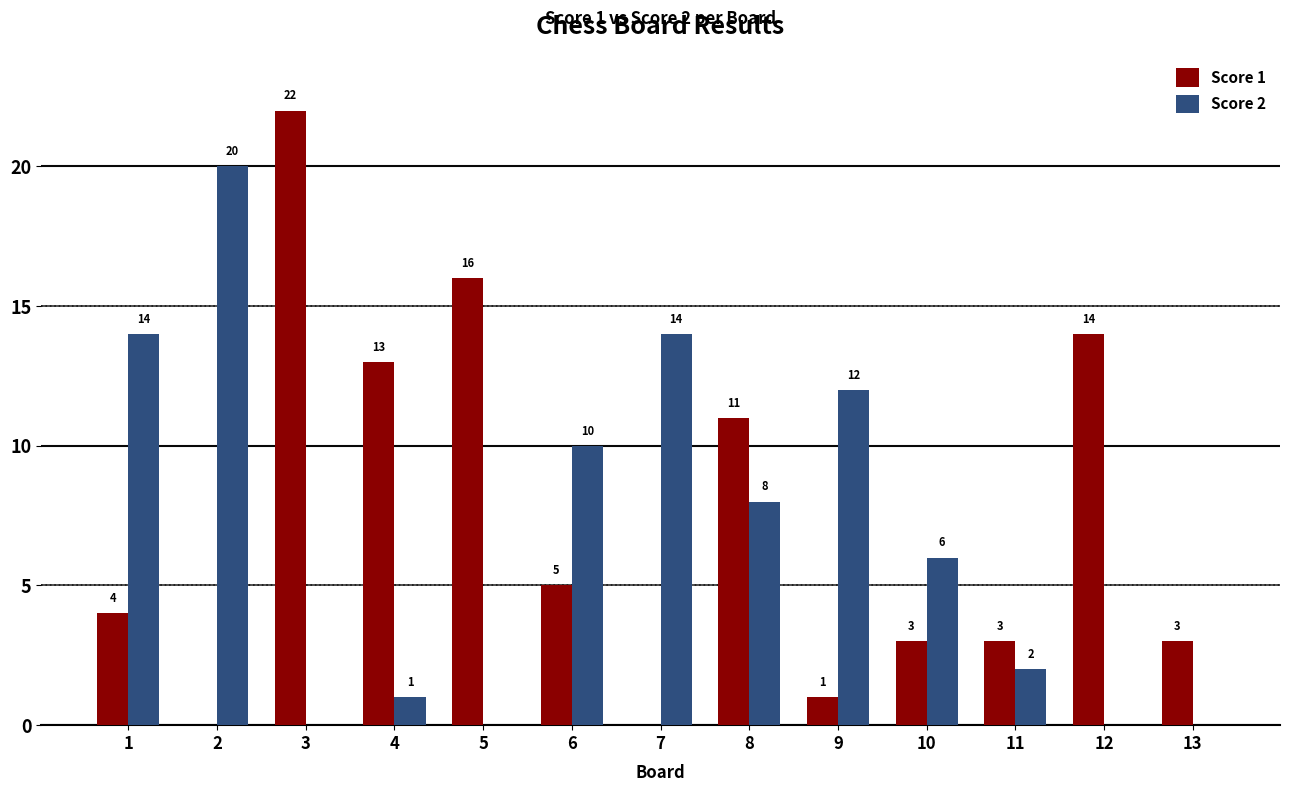

What is the sum of the Score 1 values at 4 and 11?

16